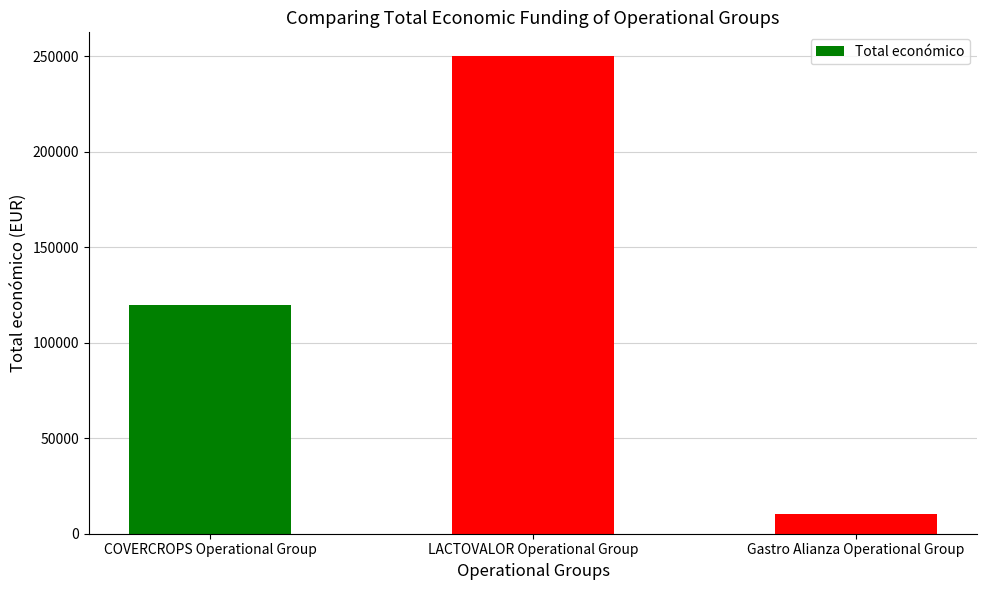

How many categories are shown in the chart?

3